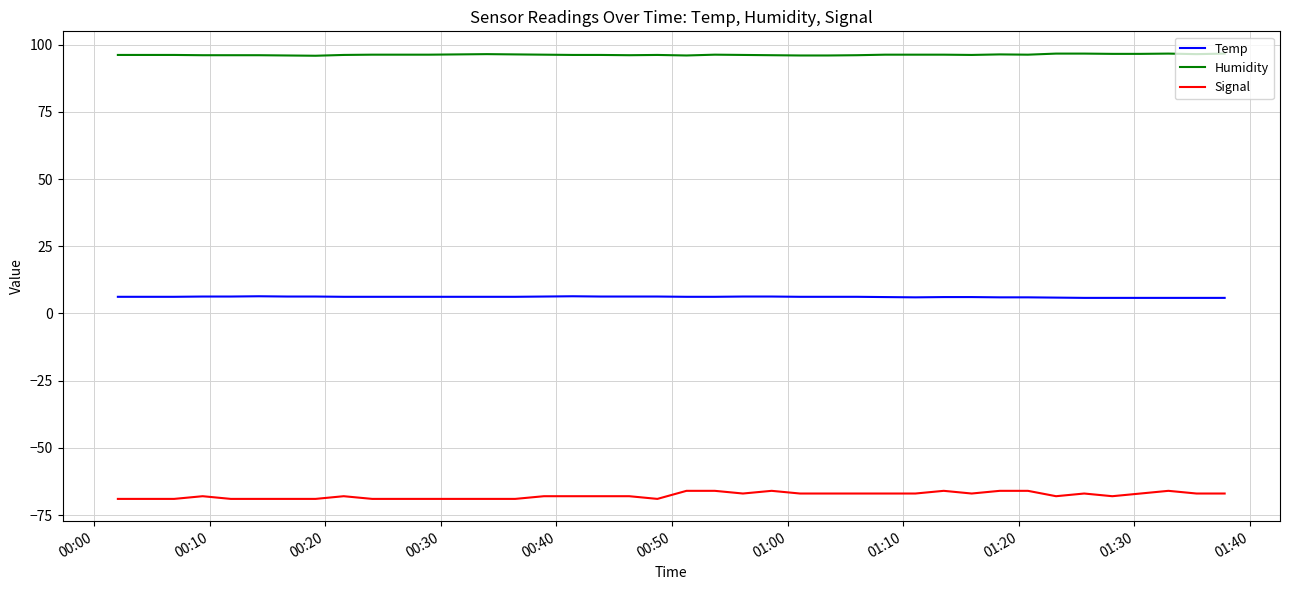

Which series has the largest total across all categories?

Humidity